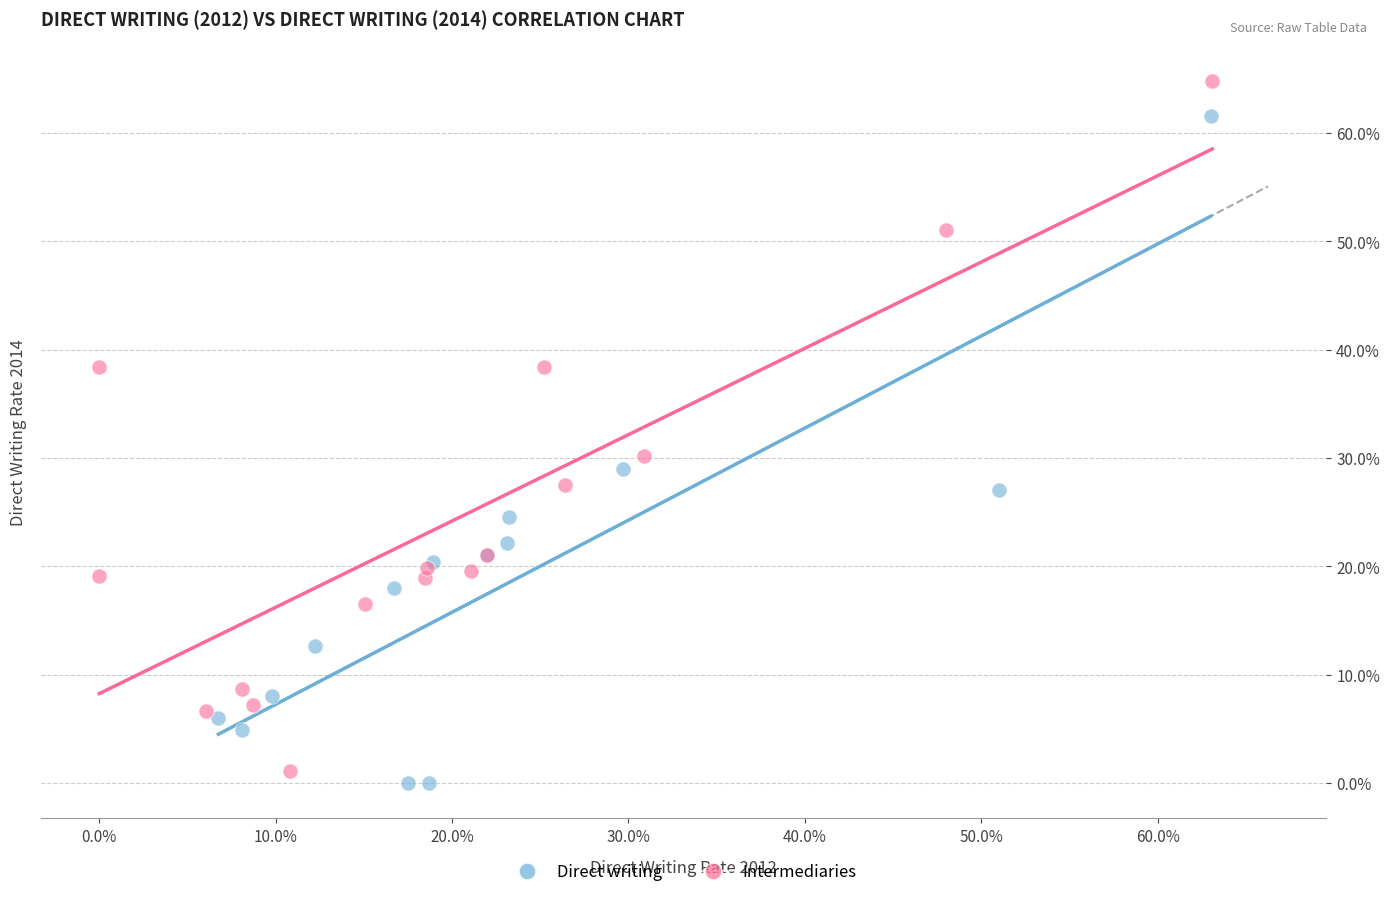

Which series contains the highest Y value?

Intermediaries